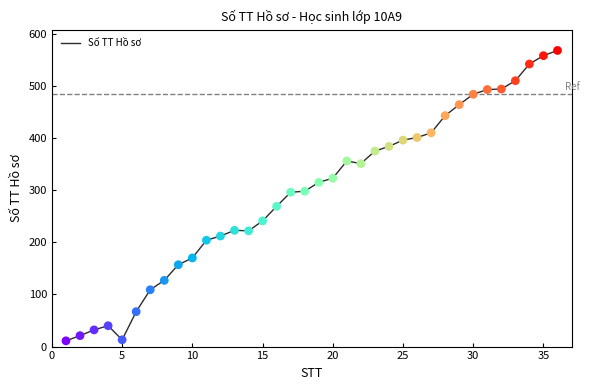

What is the difference between the maximum and minimum values?

557